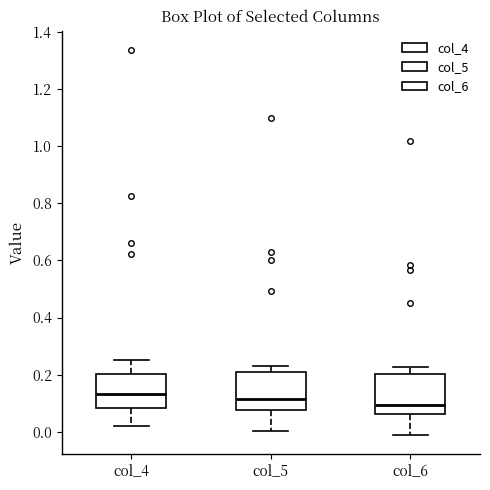

Reading left to right, read every box against the y-axis: the position of its median line, the range the box covers, and the ends of its whiskers. The values are not printed on the chart, so give them approximately, as read against the axis.

col_4: median 0.14, box 0.08 to 0.20, whiskers 0.02 to 0.26
col_5: median 0.12, box 0.08 to 0.20, whiskers 0.00 to 0.24
col_6: median 0.10, box 0.06 to 0.20, whiskers -0.02 to 0.22